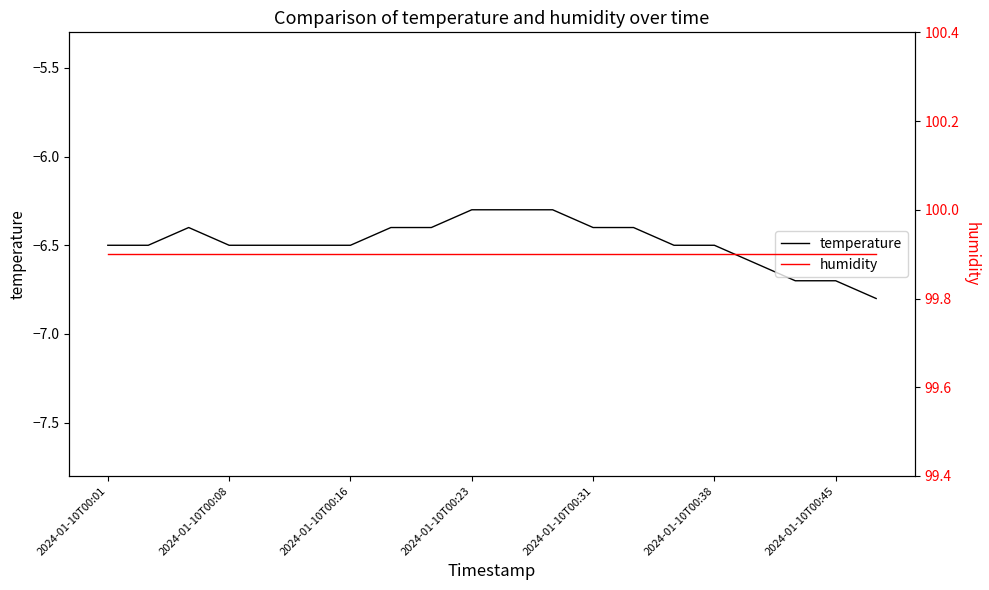

True or false: temperature has a value of -10.0 at 2024-01-10T00:01.

False